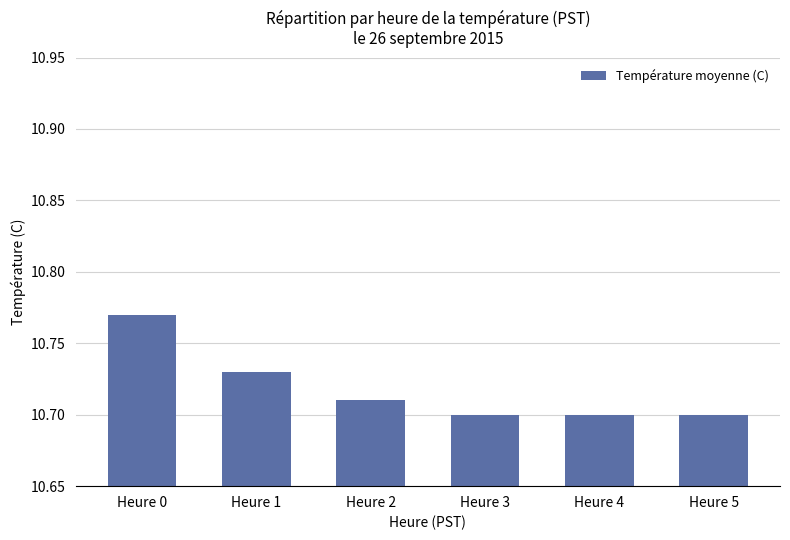

Count the values in the range 10 to 11.

6